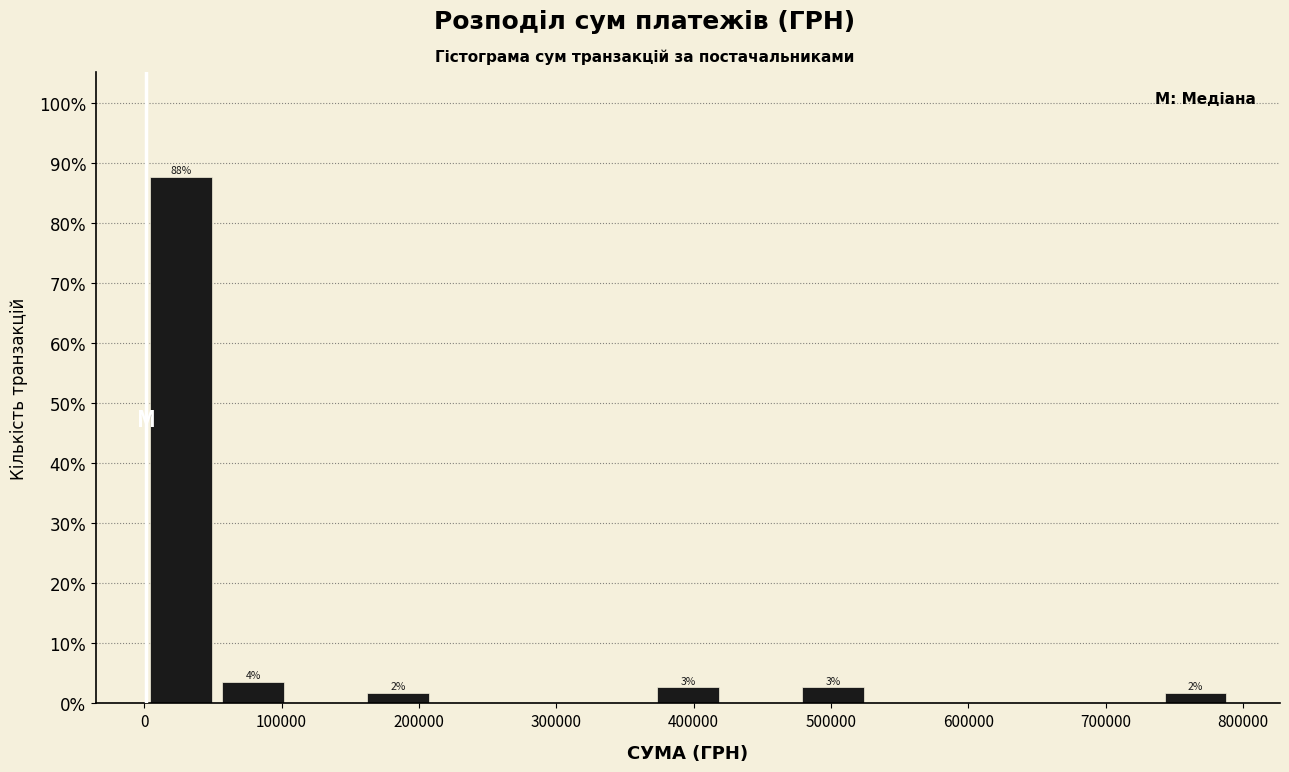

Over which range of the x-axis is the bar tallest?

0 to 50000